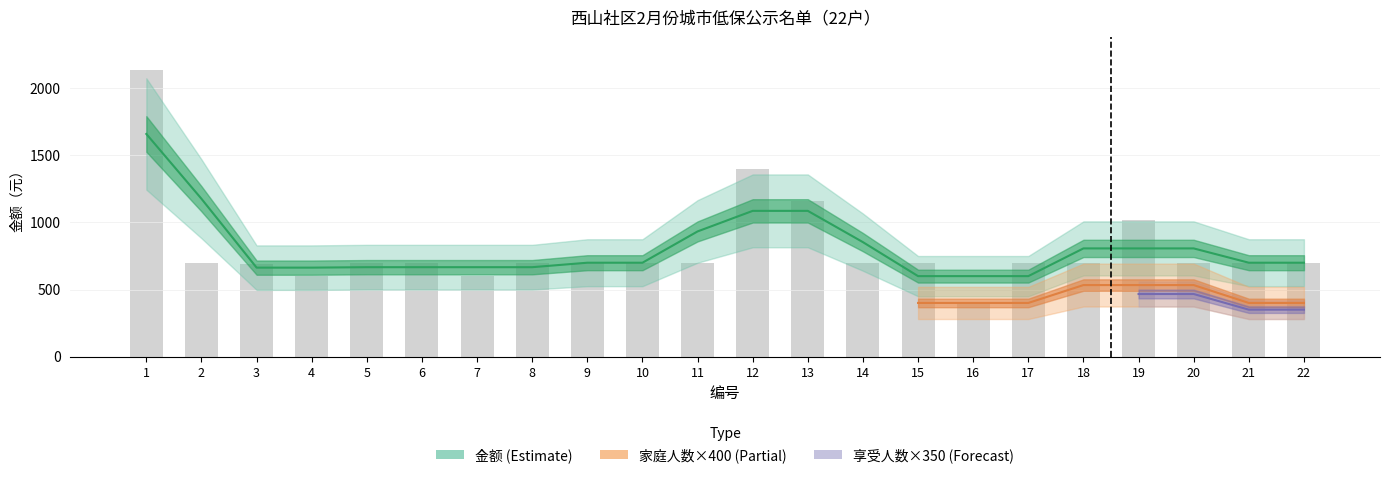

Reading left to right, transcribe all the data shown in this chart.

金额: 2140	700	690	600	700	700	600	700	700	700	700	1400	1160	700	700	400	700	700	1020	700	700	700
家庭人数: 4	1	1	1	1	1	1	1	1	1	1	2	2	1	1	1	1	1	2	1	1	1
享受人数: 4	1	1	1	1	1	1	1	1	1	1	2	2	1	1	1	1	1	2	1	1	1